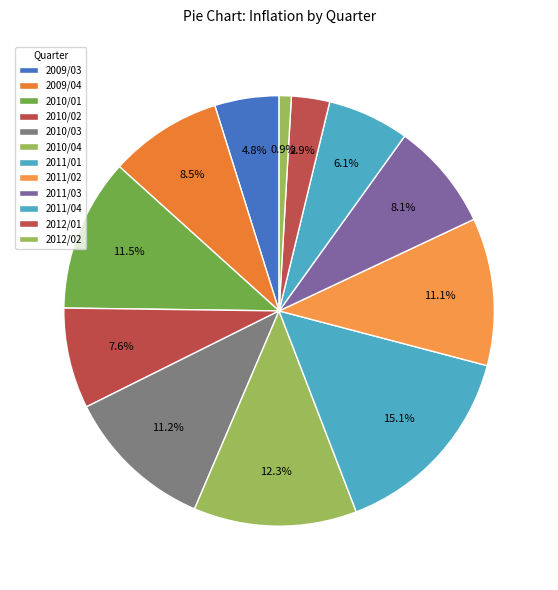

How much of the chart is everything except 2009/04?

91.5%